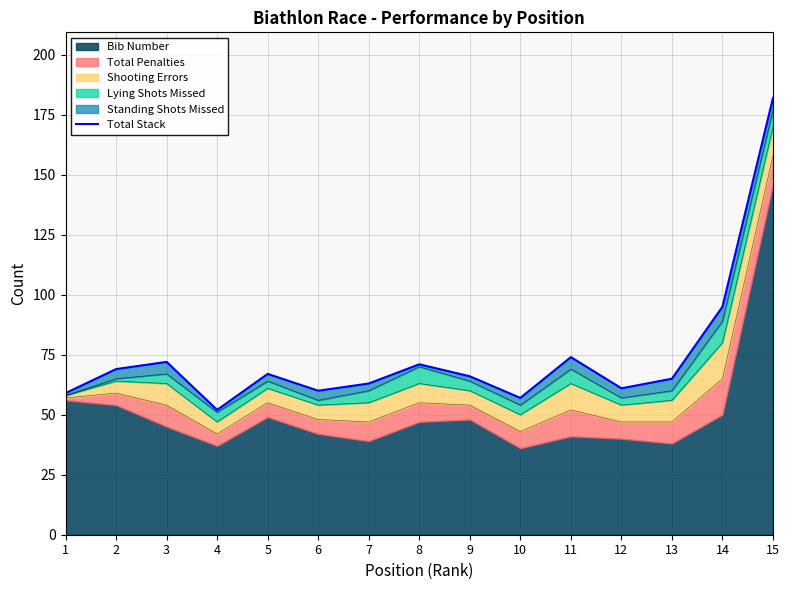

What is the value of the 4th point from the left?

52